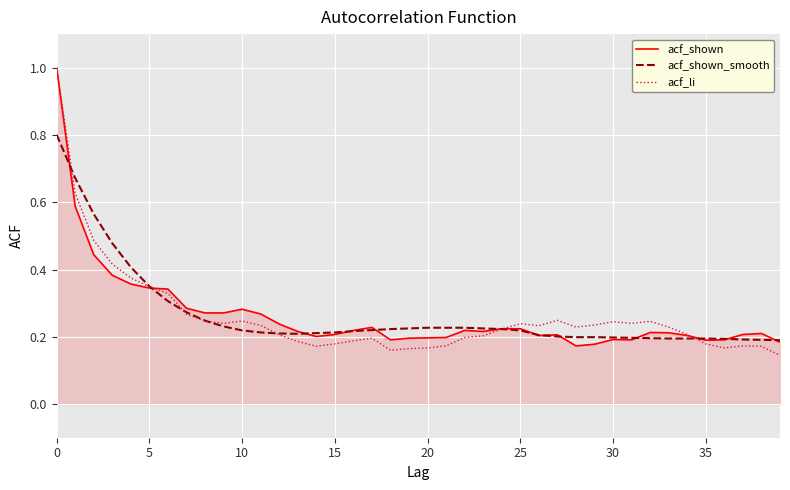

What is the greatest value displayed?

1.0